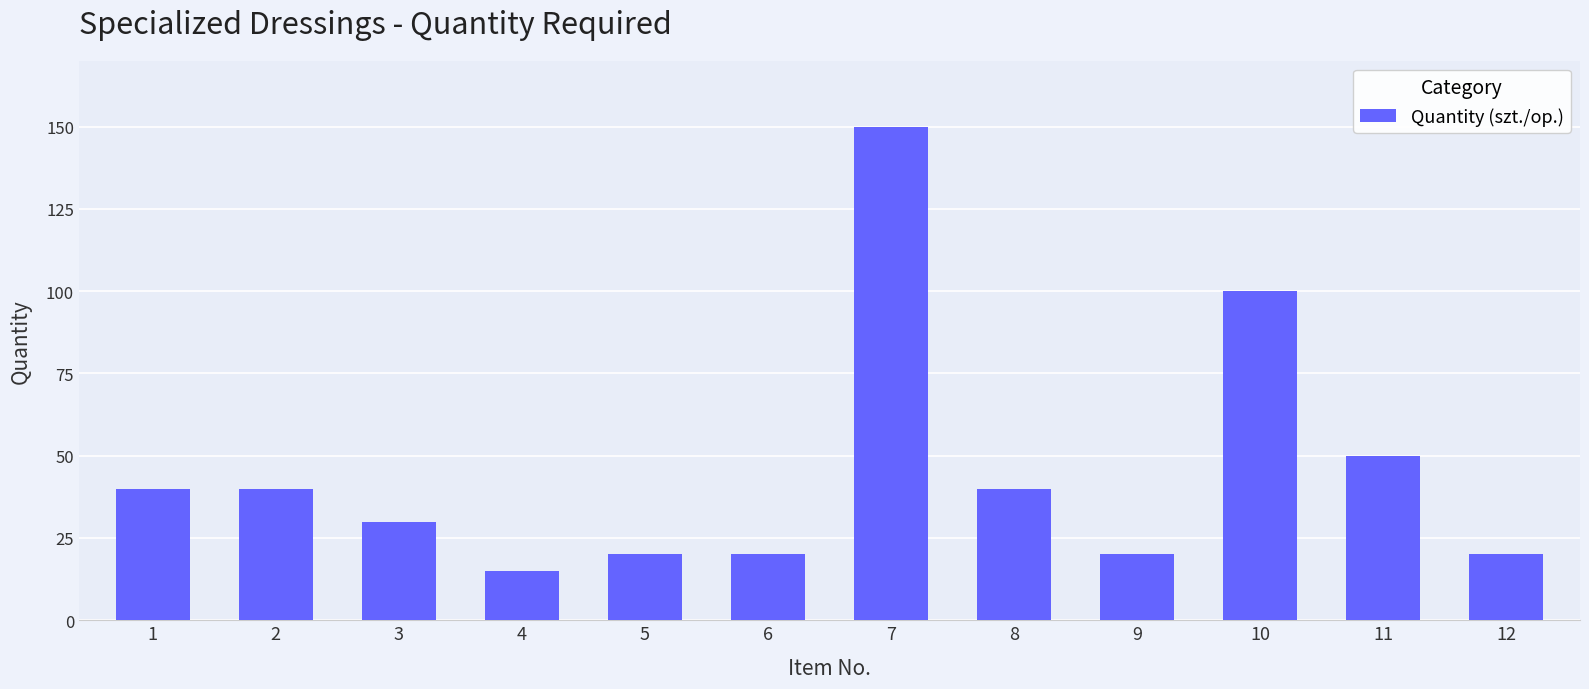

What is the sum of all values?

545